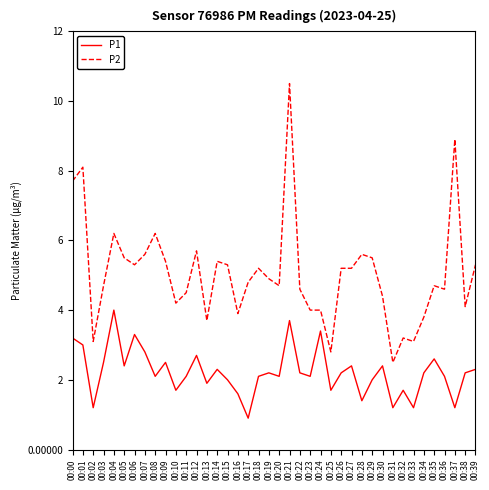

True or false: P1 has more than 0 interior local peaks.

True